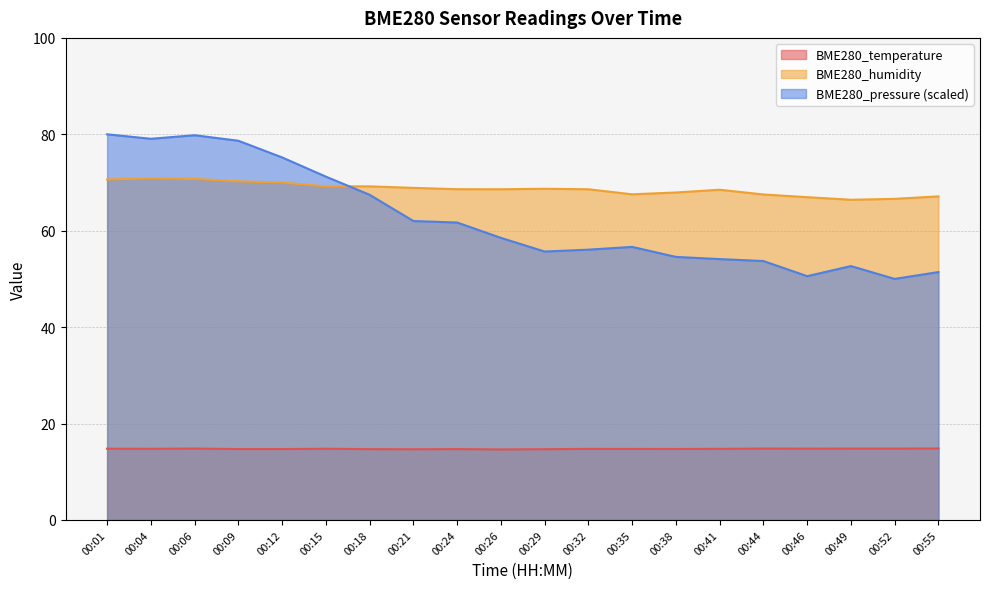

Reading left to right, transcribe all the data shown in this chart.

BME280_temperature: 00:01=14.8	00:04=14.8	00:06=14.8	00:09=14.7	00:12=14.7	00:15=14.8	00:18=14.7	00:21=14.7	00:24=14.7	00:26=14.6	00:29=14.7	00:32=14.7	00:35=14.7	00:38=14.7	00:41=14.8	00:44=14.8	00:46=14.8	00:49=14.8	00:52=14.8	00:55=14.8
BME280_humidity: 00:01=70.6	00:04=70.9	00:06=70.8	00:09=70.2	00:12=70.0	00:15=69.2	00:18=69.2	00:21=68.9	00:24=68.6	00:26=68.6	00:29=68.7	00:32=68.6	00:35=67.5	00:38=67.9	00:41=68.5	00:44=67.5	00:46=67.0	00:49=66.4	00:52=66.6	00:55=67.1
BME280_pressure_scaled: 00:01=80.0	00:04=79.1	00:06=79.8	00:09=78.7	00:12=75.2	00:15=71.2	00:18=67.5	00:21=62.0	00:24=61.7	00:26=58.5	00:29=55.7	00:32=56.1	00:35=56.6	00:38=54.6	00:41=54.1	00:44=53.7	00:46=50.6	00:49=52.7	00:52=50.0	00:55=51.4